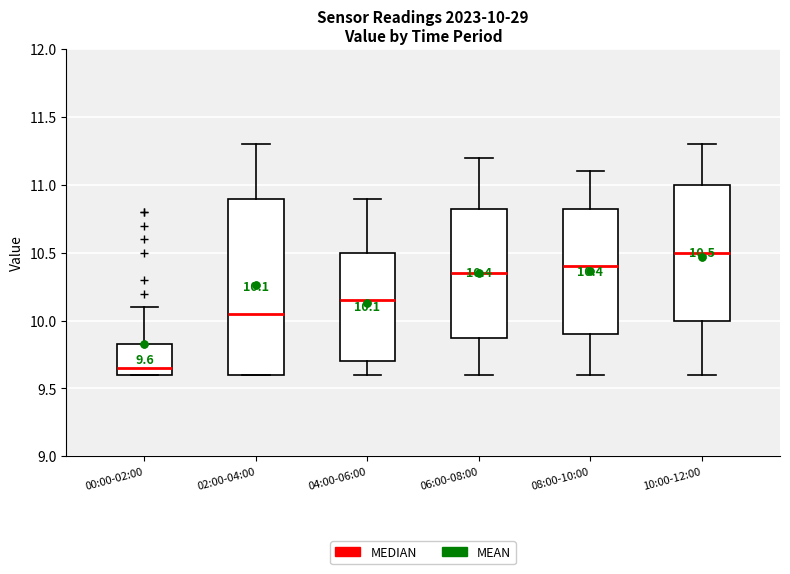

Which box's median line is the lowest?

00:00-02:00